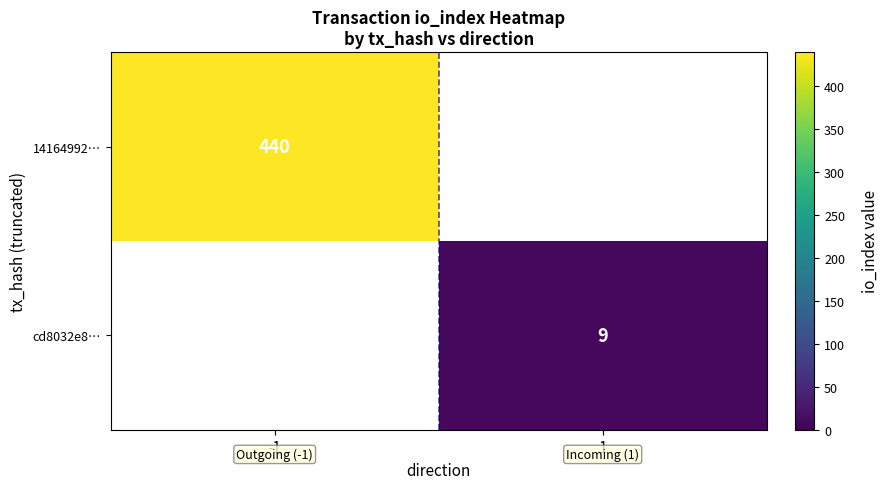

True or false: 14164992… has a value of 440 at -1.

True